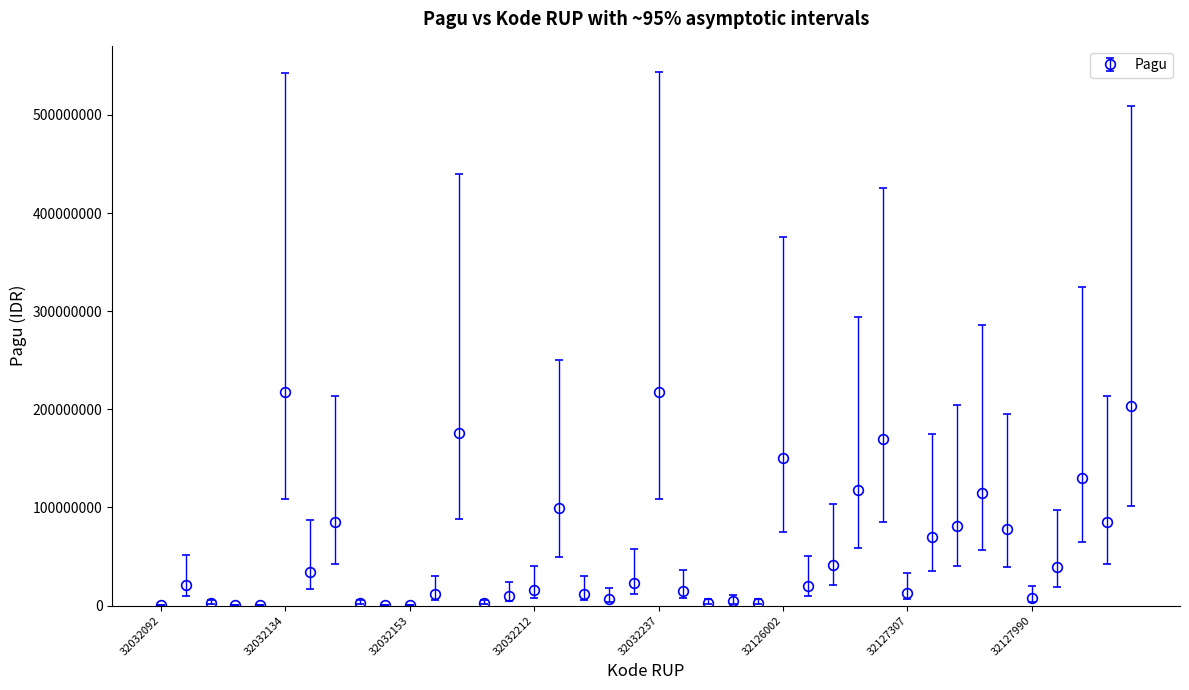

True or false: the data has more than 2 interior local peaks.

True